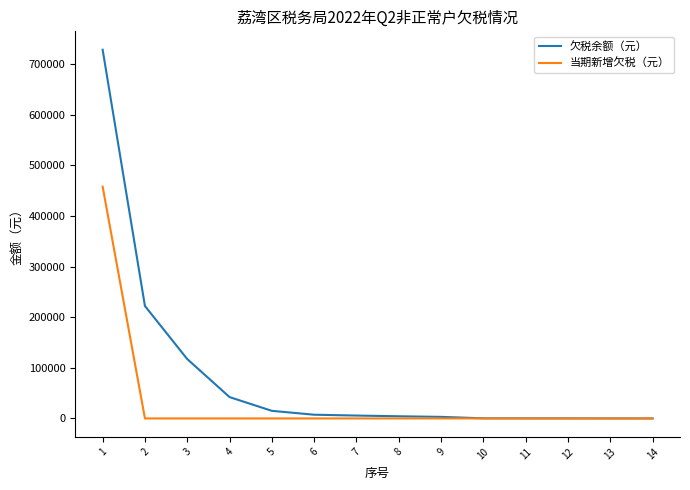

What is the total value across all series at 7?

5705.3